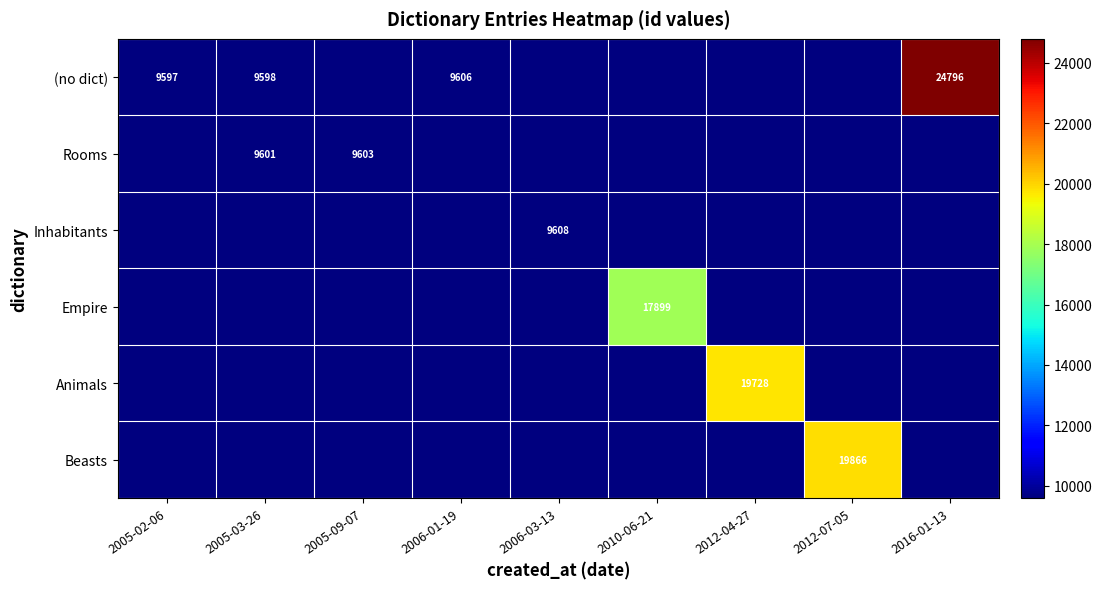

The Beasts series shows 13484 at 2006-03-13. True or false?

False